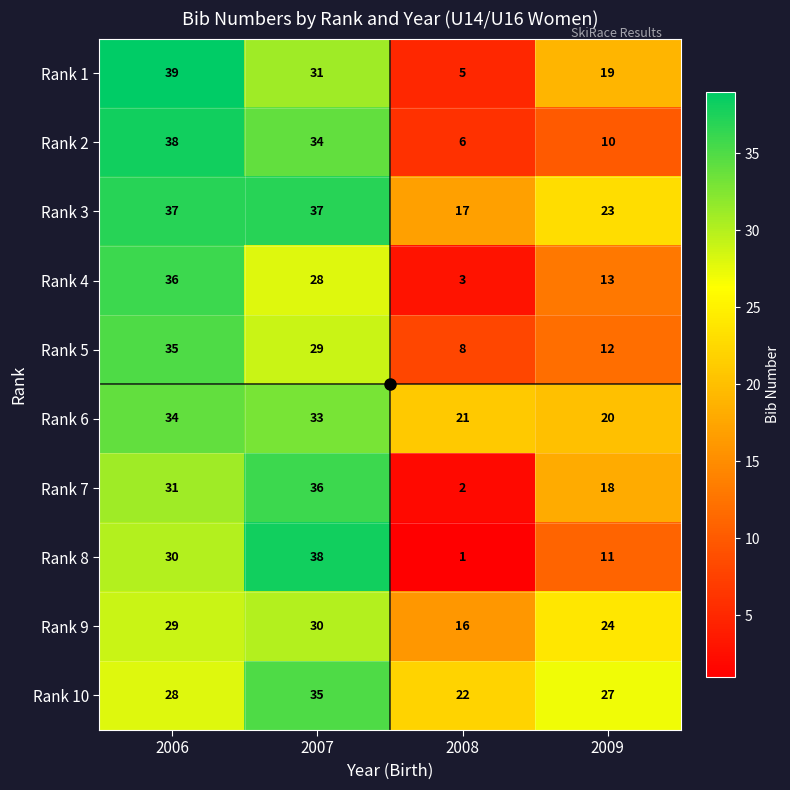

Count the Rank 3 values in the range 23 to 37.

3